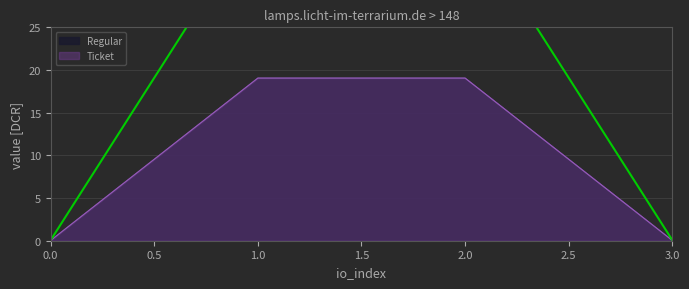

Where does the Regular series first go above 19?

1